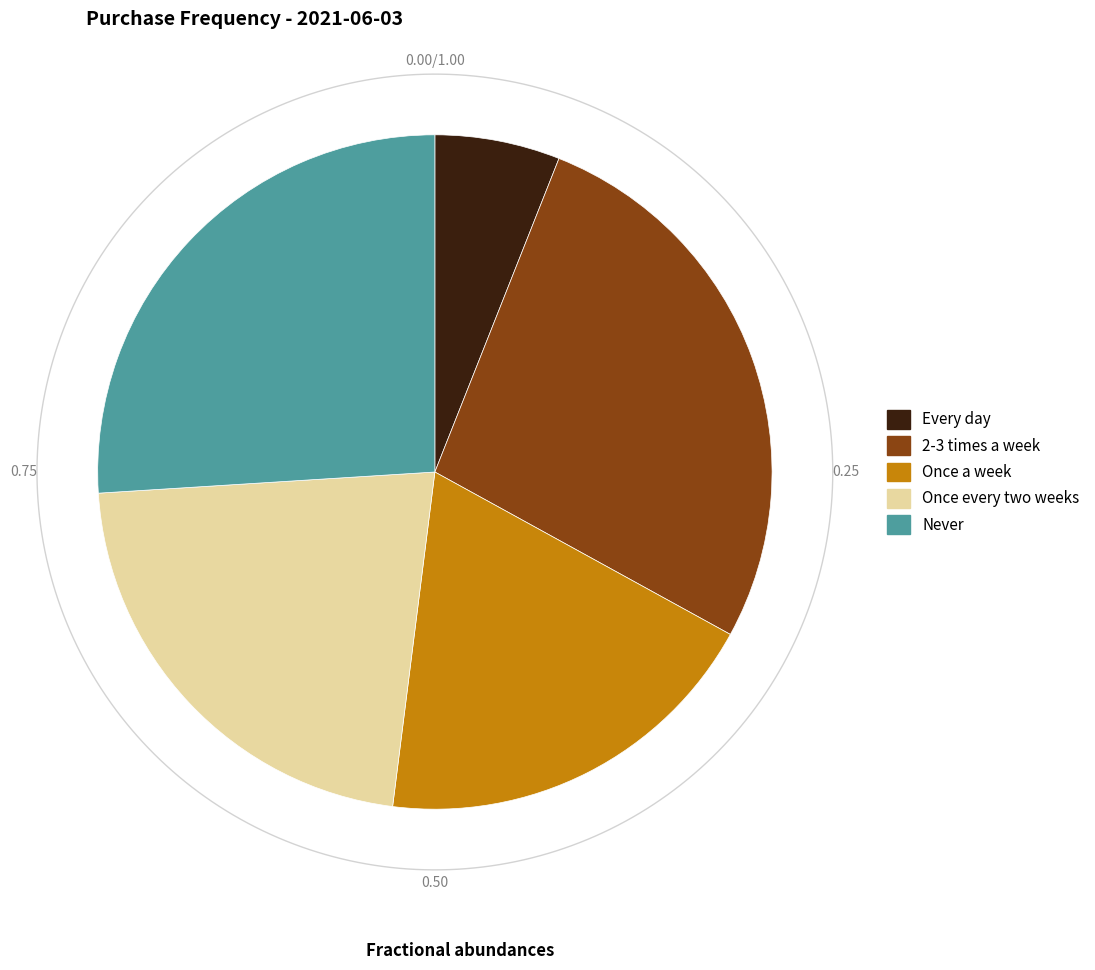

What percentage is the Every day slice, to the nearest percent?

6%